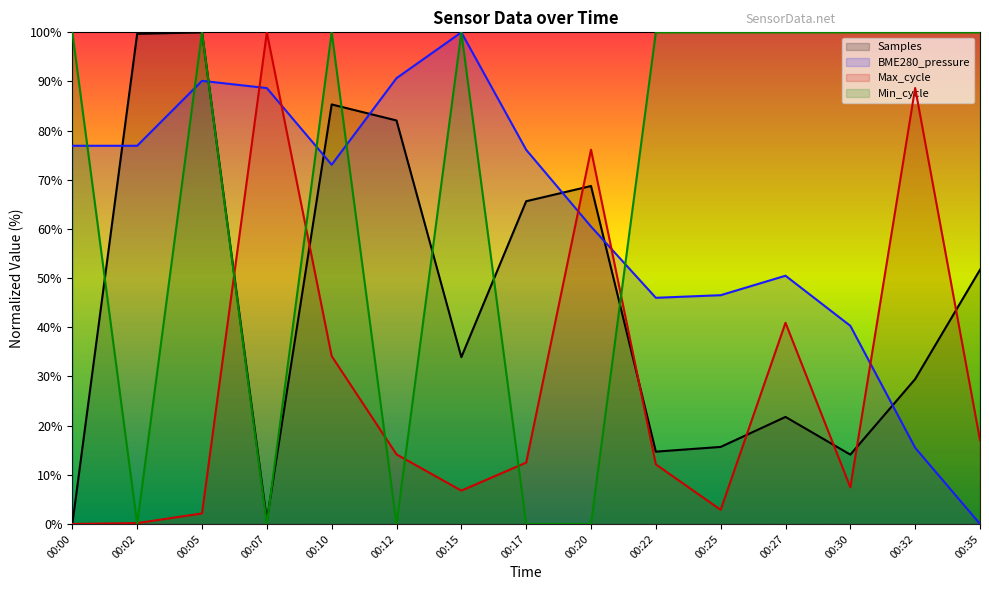

Reading left to right, what are all the values shown in this chart?

Samples: 00:00=0.0	00:02=99.7	00:05=100.0	00:07=0.8	00:10=85.3	00:12=82.1	00:15=33.9	00:17=65.6	00:20=68.7	00:22=14.7	00:25=15.7	00:27=21.8	00:30=14.1	00:32=29.5	00:35=51.7
BME280_pressure: 00:00=76.9	00:02=76.9	00:05=90.1	00:07=88.7	00:10=73.1	00:12=90.7	00:15=100.0	00:17=76.1	00:20=60.5	00:22=46.0	00:25=46.5	00:27=50.5	00:30=40.3	00:32=15.5	00:35=0.0
Max_cycle: 00:00=0.0	00:02=0.2	00:05=2.1	00:07=100.0	00:10=34.1	00:12=14.2	00:15=6.8	00:17=12.5	00:20=76.1	00:22=12.1	00:25=2.9	00:27=40.9	00:30=7.4	00:32=88.7	00:35=17.1
Min_cycle: 00:00=100.0	00:02=0.0	00:05=100.0	00:07=0.0	00:10=100.0	00:12=0.0	00:15=100.0	00:17=0.0	00:20=0.0	00:22=100.0	00:25=100.0	00:27=100.0	00:30=100.0	00:32=100.0	00:35=100.0